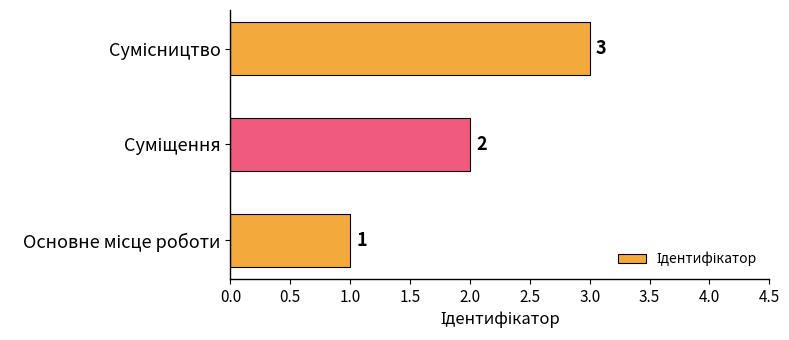

What is the sum of all values?

6